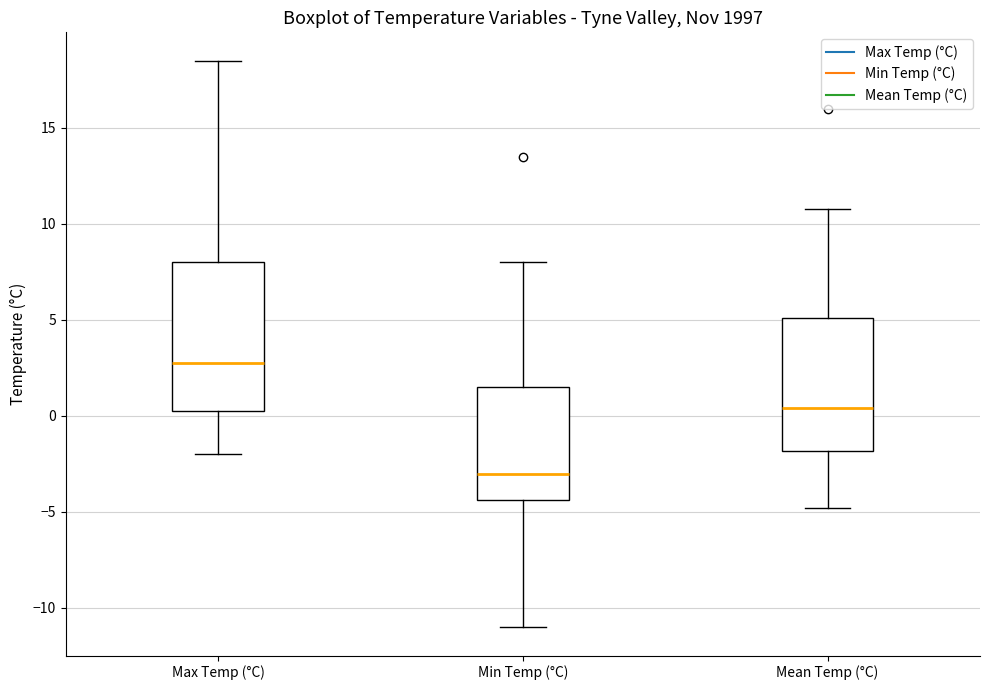

Where does the median line of the box for Mean Temp (°C) sit on the y-axis? The values are not printed on the chart, so give them approximately, as read against the axis.

0.5